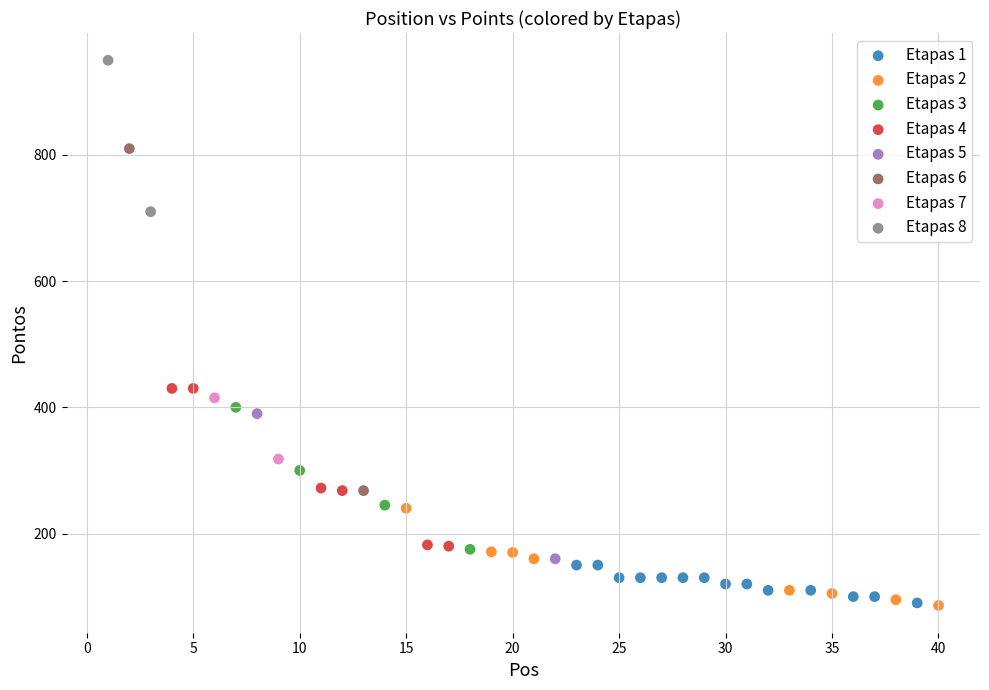

What are all the series names shown in the legend?

Etapas 1, Etapas 2, Etapas 3, Etapas 4, Etapas 5, Etapas 6, Etapas 7, Etapas 8